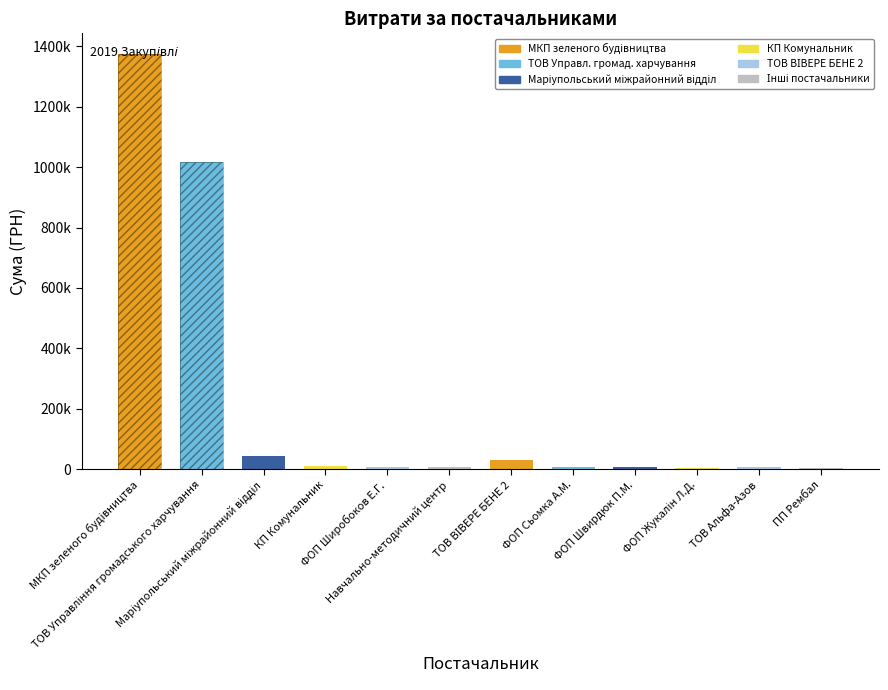

At which category does the chart reach its peak across all series?

МКП зеленого будiвництва